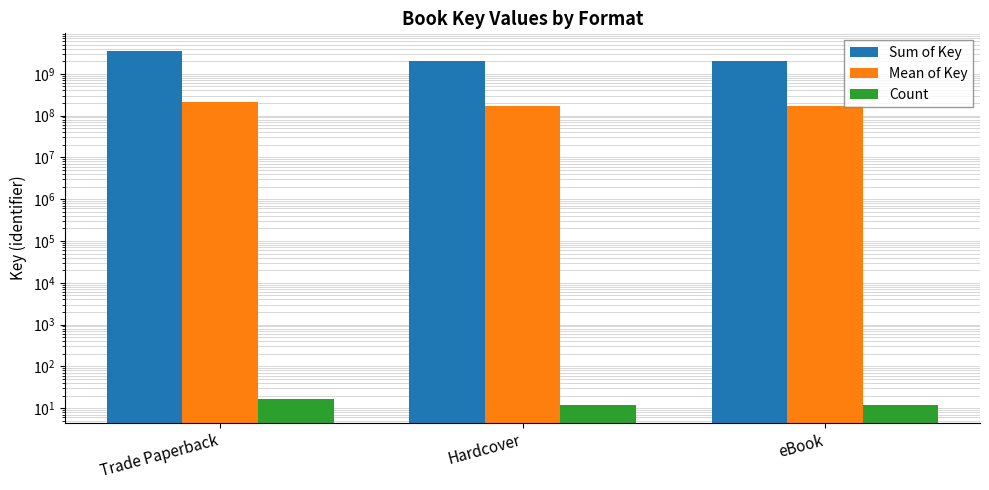

Reading right to left, transcribe all the data shown in this chart.

Sum of Key: eBook=2055600894	Hardcover=2055600894	Trade Paperback=3503583614
Mean of Key: eBook=171300074	Hardcover=171300074	Trade Paperback=206093154
Count: eBook=12	Hardcover=12	Trade Paperback=17